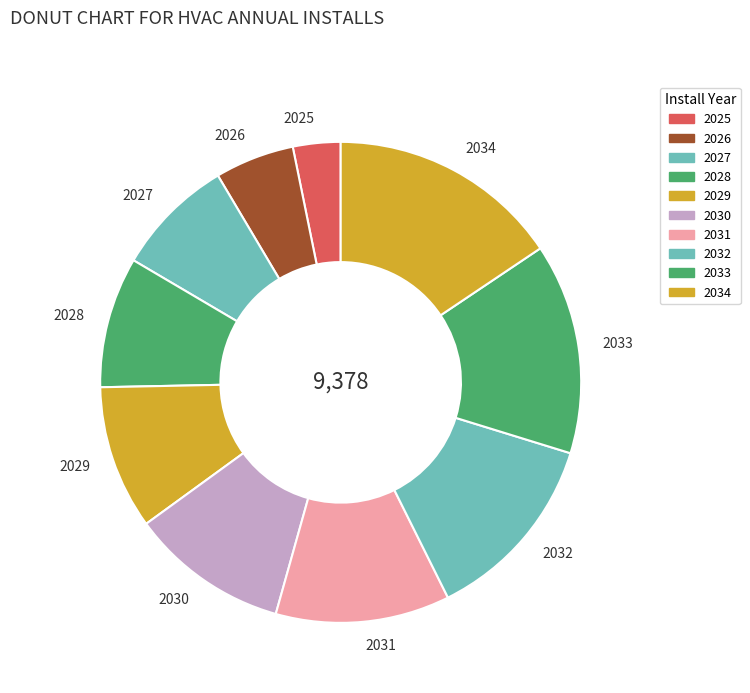

Which has a higher value, 2030 or 2034?

2034